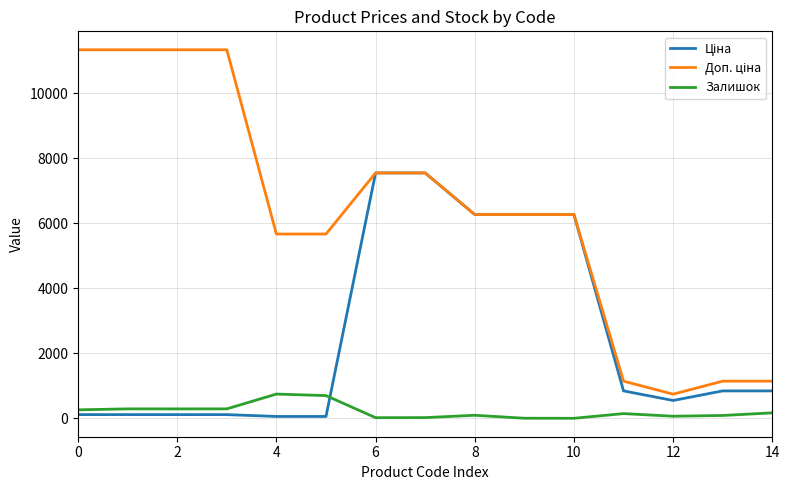

How many lines are shown in the chart?

3